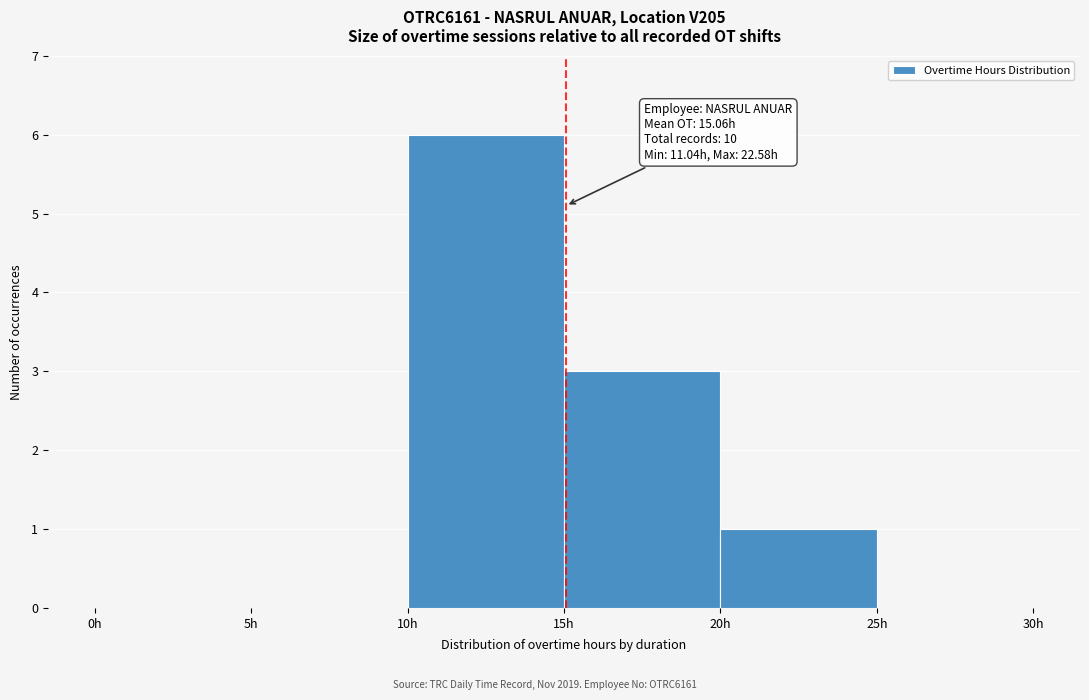

Which range on the x-axis has the tallest bar?

10 to 15